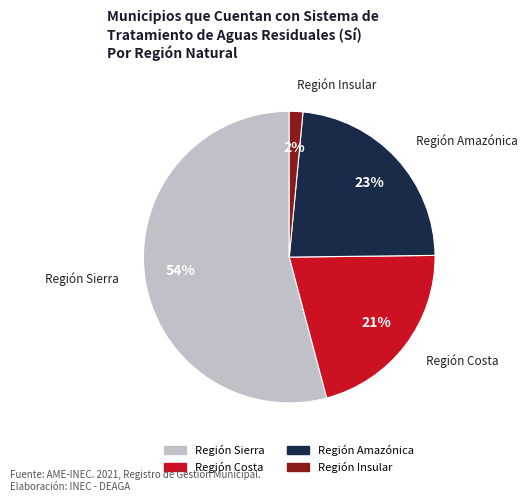

How many segments does this pie chart have?

4